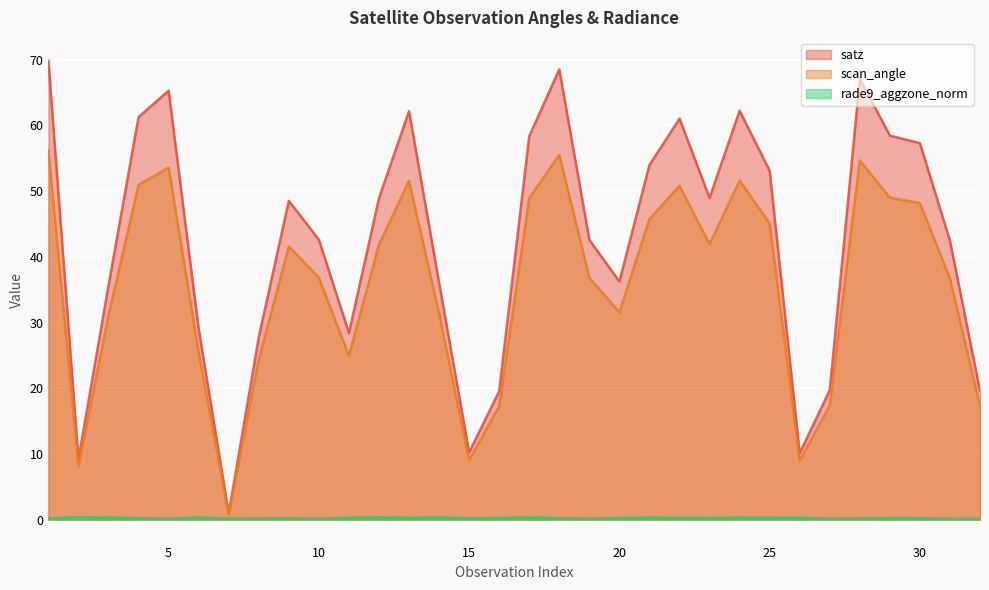

At which label does scan_angle reach its peak?

1